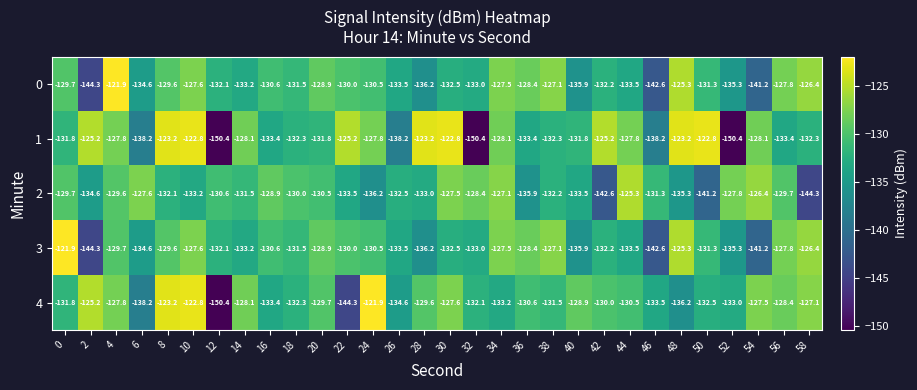

What is the total value across all series at 56?

-647.1